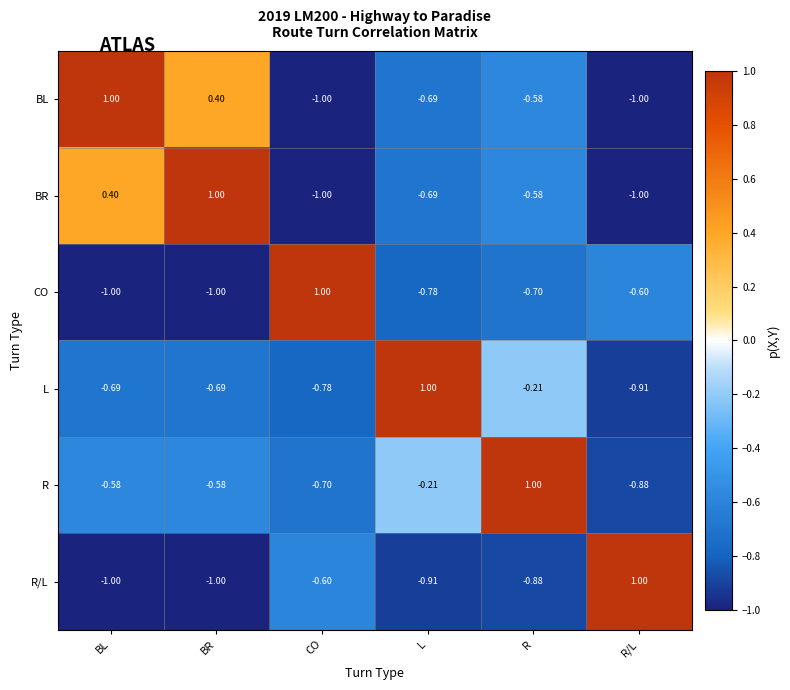

Count the number of data series in this chart.

6